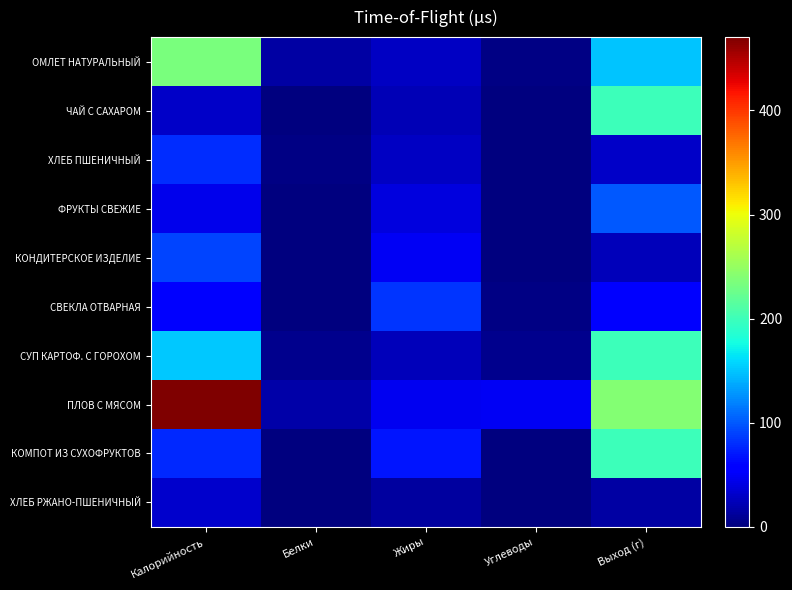

Which series has the largest range (max minus min)?

ПЛОВ С МЯСОМ